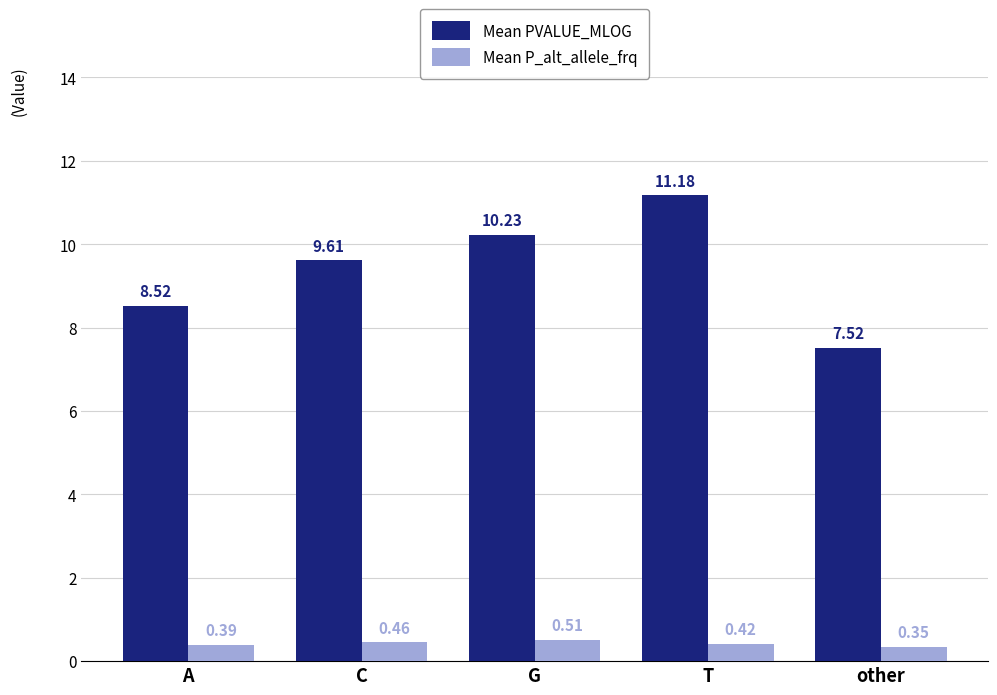

What is the difference between the Mean PVALUE_MLOG values at G and A?

1.7